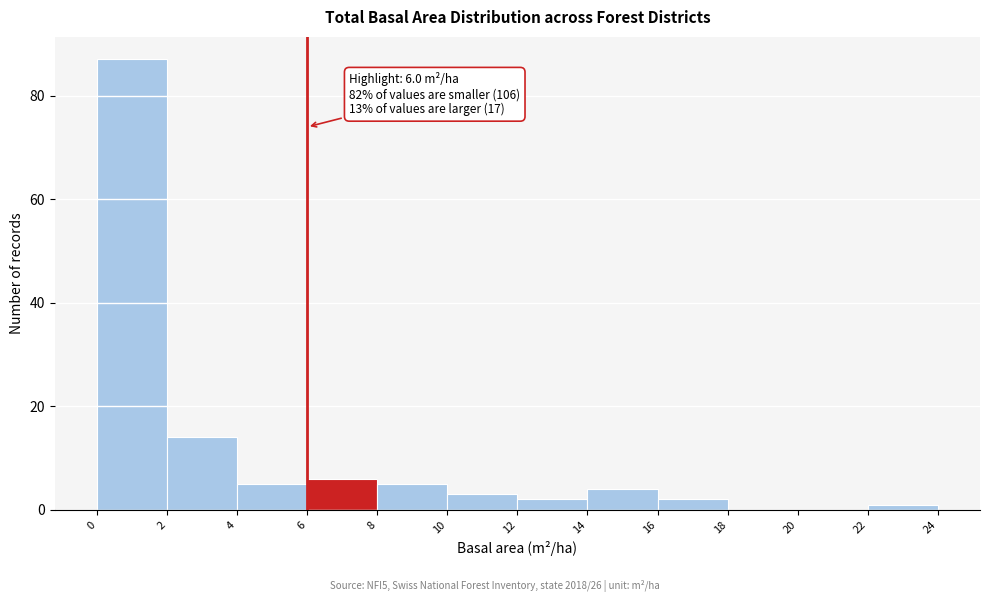

Which range on the x-axis has the tallest bar?

0 to 2